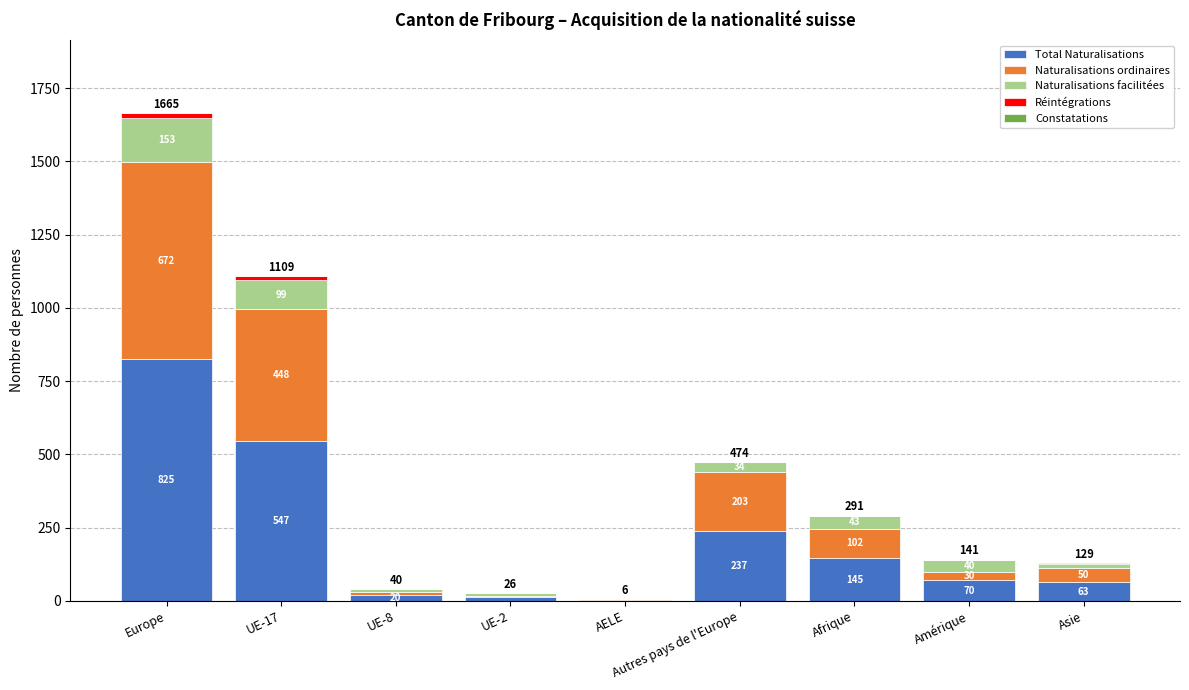

How many series are shown in this chart?

5